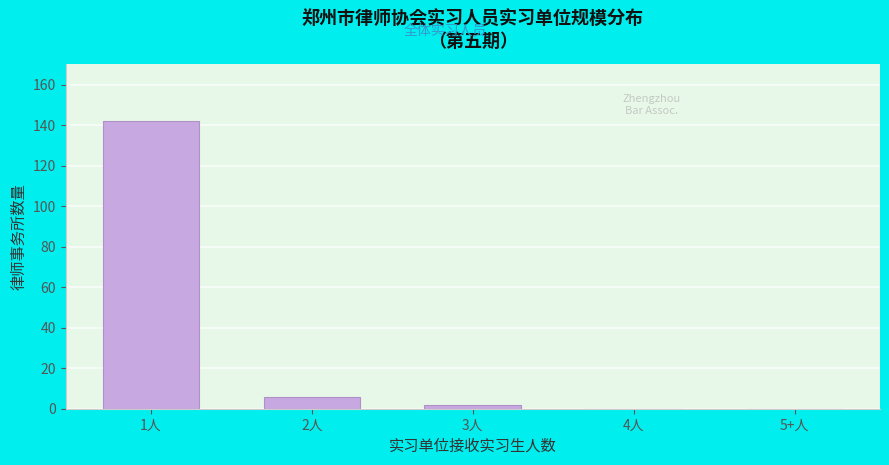

Reading left to right, transcribe all the data shown in this chart.

1人=142	2人=6	3人=2	4人=0	5+人=0